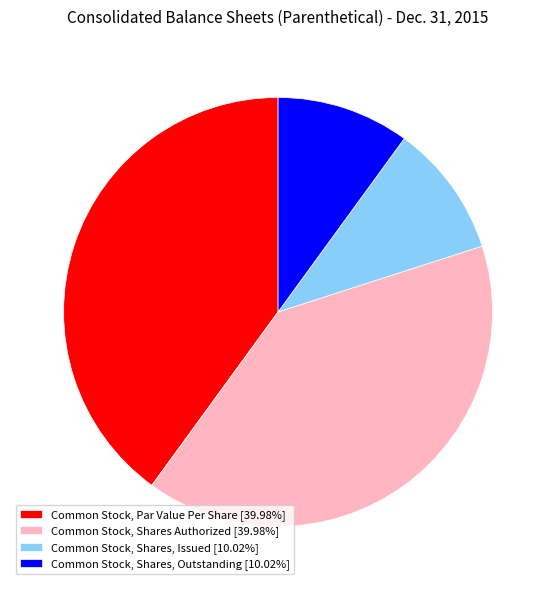

Approximately how many times larger is the value at Common Stock, Shares Authorized [39.98%] compared to Common Stock, Par Value Per Share [39.98%]?

1.0